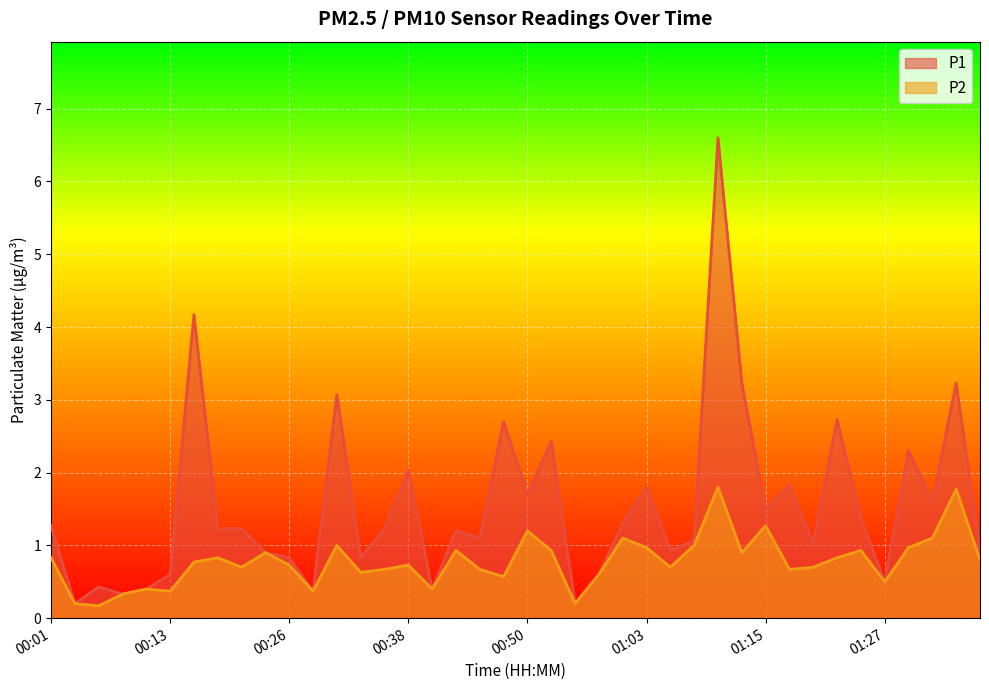

What is the sum of the P1 values at 22 and 32?

1.2